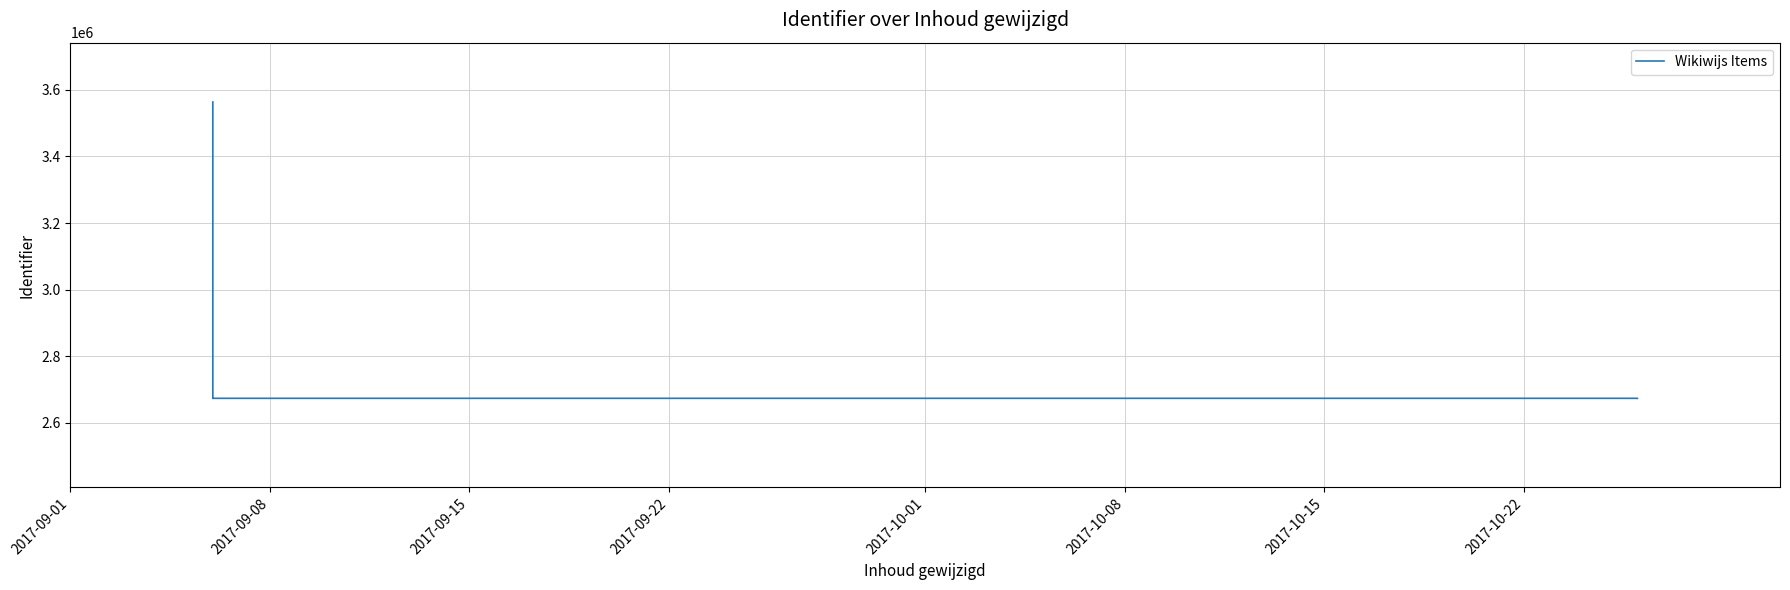

How many categories are shown in the chart?

7